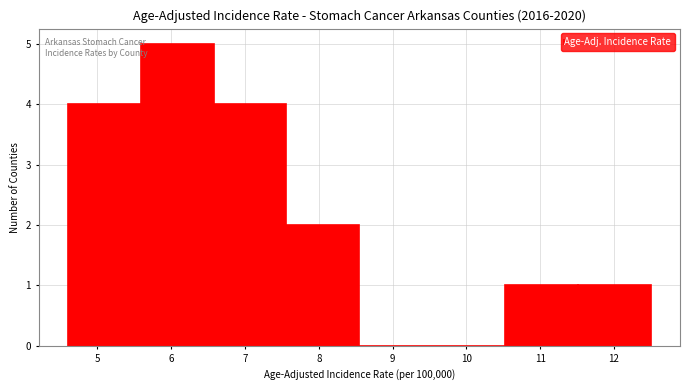

Reading left to right, list every bar in this chart as the range it spans on the x-axis followed by its height. Neither the bar edges nor the heights are printed on the chart, so give them approximately, as read against the axes.

4.6 to 5.6: 4
5.6 to 6.6: 5
6.6 to 7.6: 4
7.6 to 8.6: 2
8.6 to 9.5: 0
9.5 to 10.5: 0
10.5 to 11.5: 1
11.5 to 12.5: 1